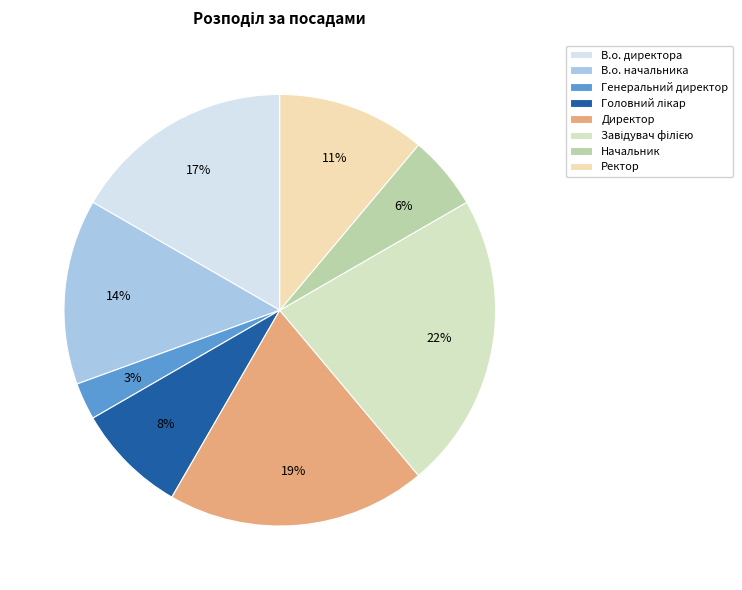

Does Начальник account for over 50% of the chart?

No